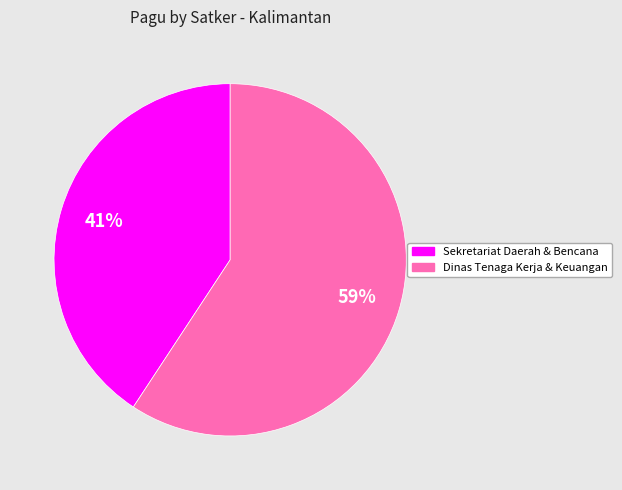

To the nearest percent, what is the average slice percentage?

50%